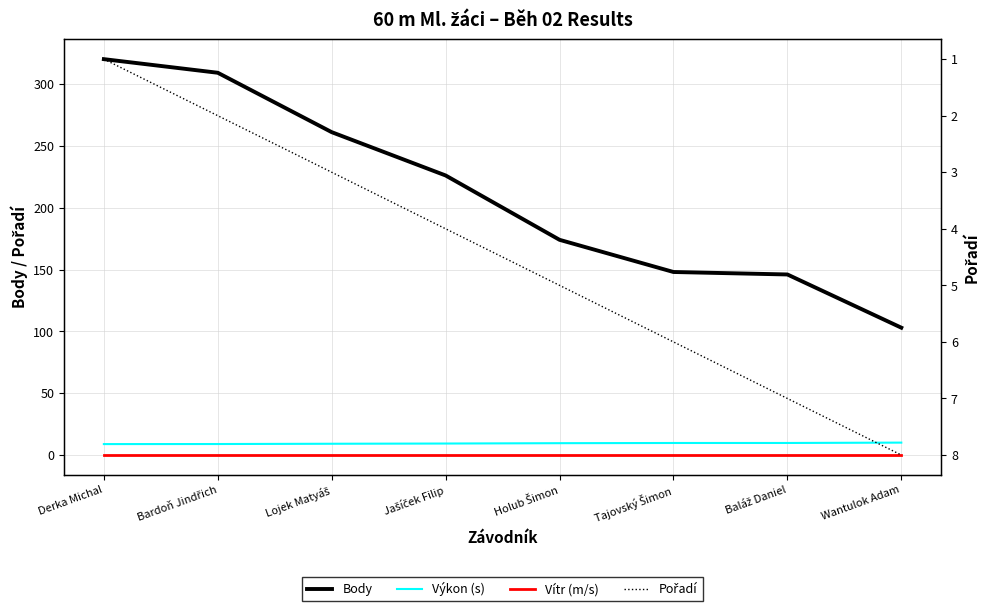

Where is Výkon (s) nearest to the value 9?

Bardoň Jindřich